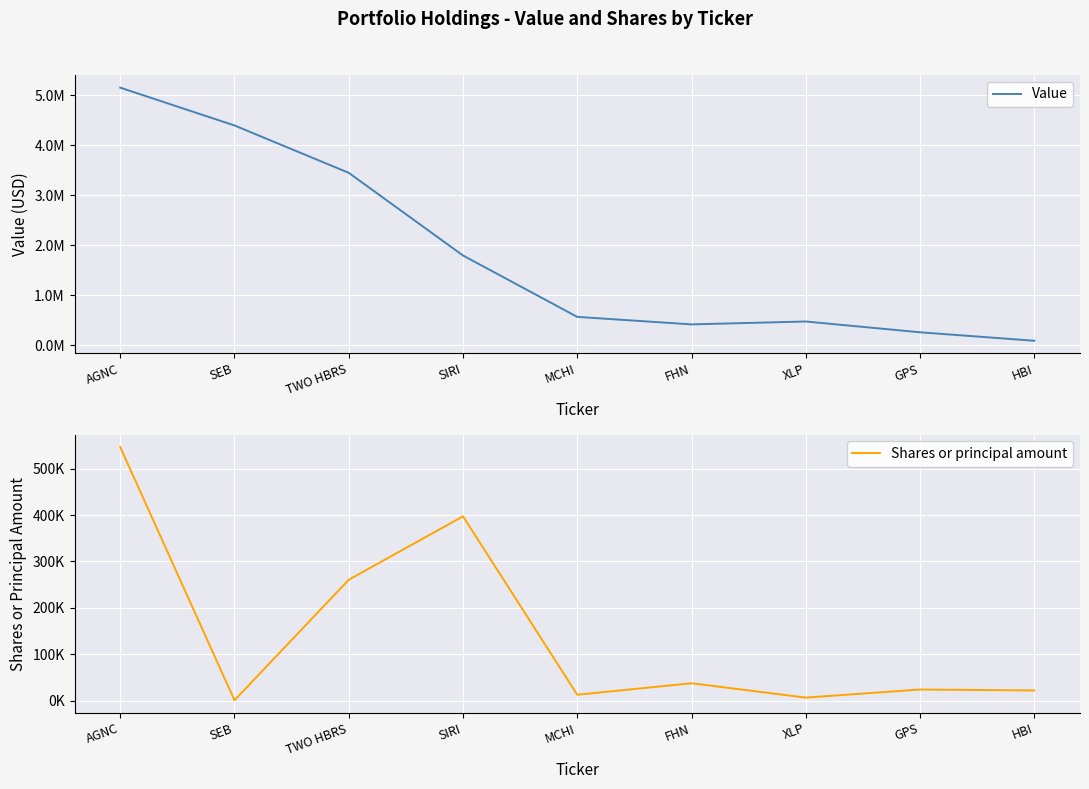

Rank the categories by Value value from lowest to highest.

HBI, GPS, FHN, XLP, MCHI, SIRI, TWO HBRS, SEB, AGNC